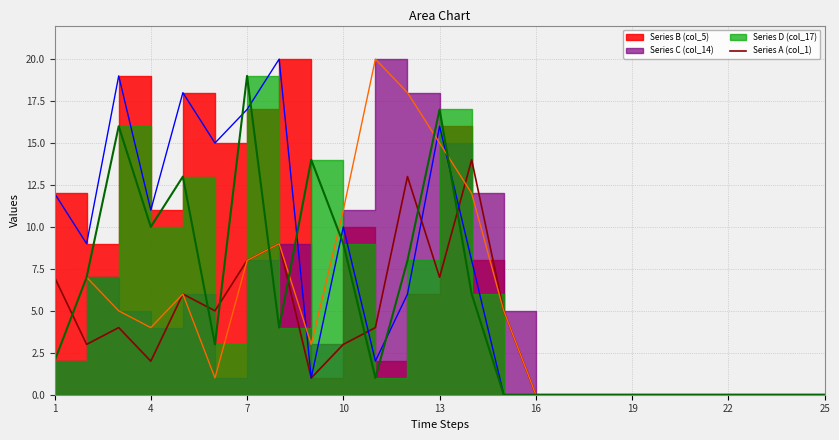

Reading right to left, transcribe all the data shown in this chart.

Series A (col_1): 0	0	0	0	0	0	0	0	0	0	5	14	7	13	4	3	1	9	8	5	6	2	4	3	7
Series B (col_5)_line: 0	0	0	0	0	0	0	0	0	0	0	8	16	6	2	10	1	20	17	15	18	11	19	9	12
Series C (col_14)_line: 0	0	0	0	0	0	0	0	0	0	5	12	15	18	20	11	3	9	8	1	6	4	5	7	2
Series D (col_17)_line: 0	0	0	0	0	0	0	0	0	0	0	6	17	8	1	9	14	4	19	3	13	10	16	7	2